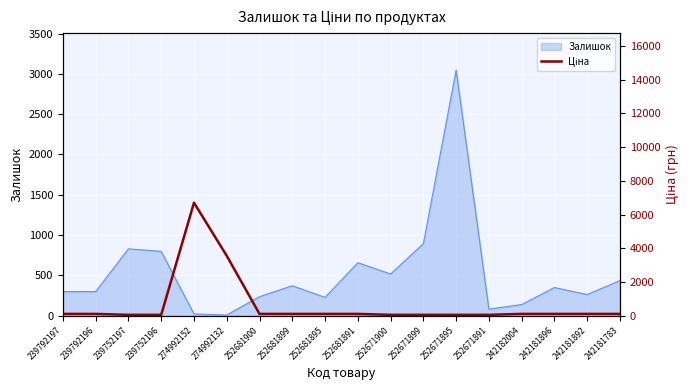

What is the difference between the values at 239792196 and 239752196?

54.5